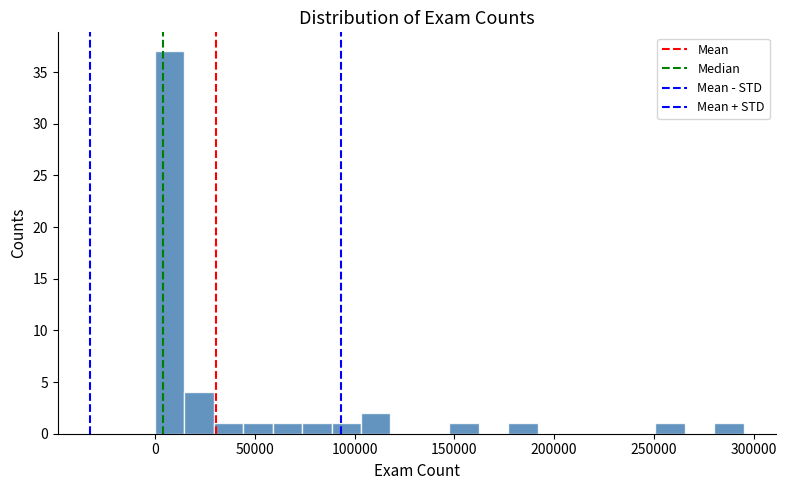

Read against the x-axis, roughly where is the centre of the tallest bar?

5000